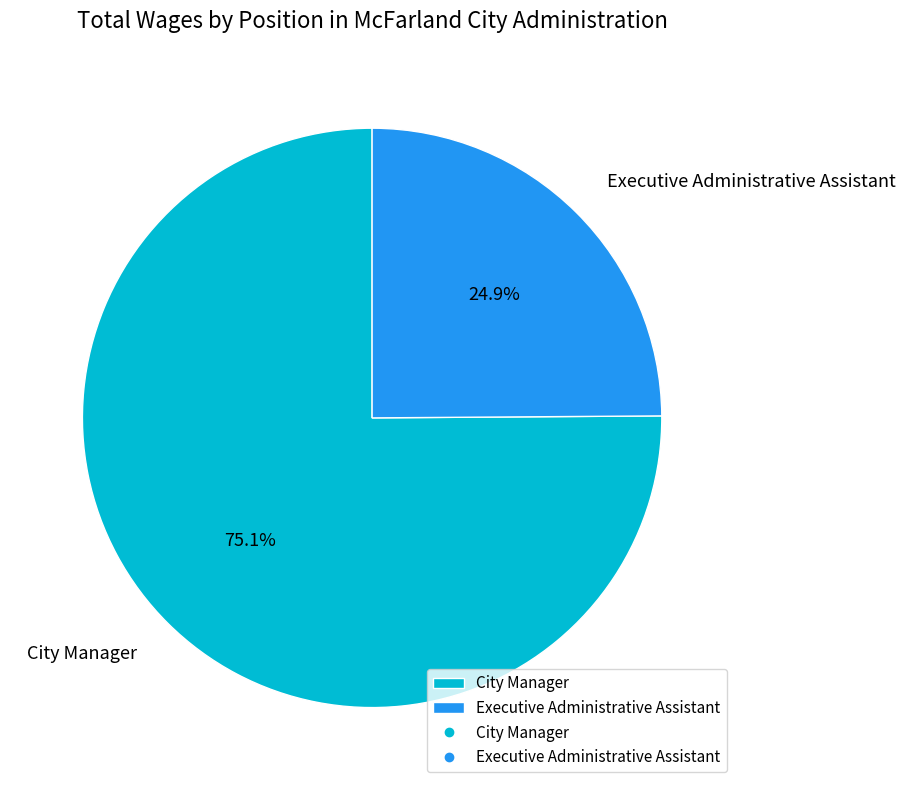

Which slice is the smallest?

Executive Administrative Assistant